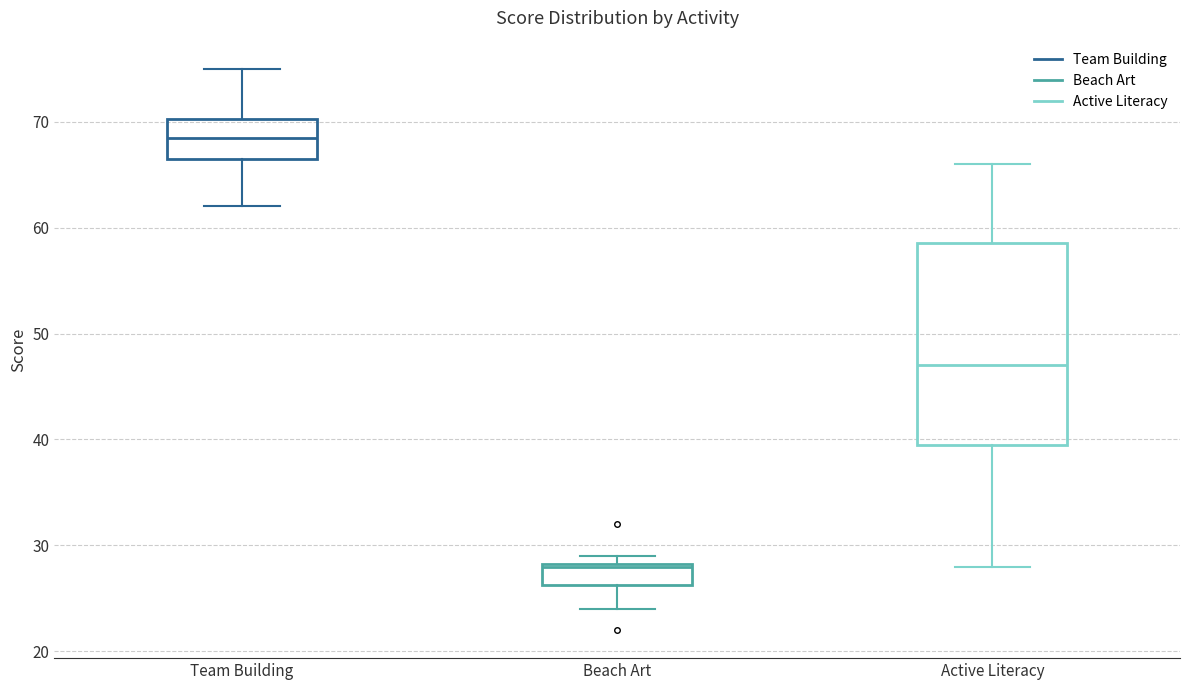

Where does the median line of the box for Active Literacy sit on the y-axis? The values are not printed on the chart, so give them approximately, as read against the axis.

47